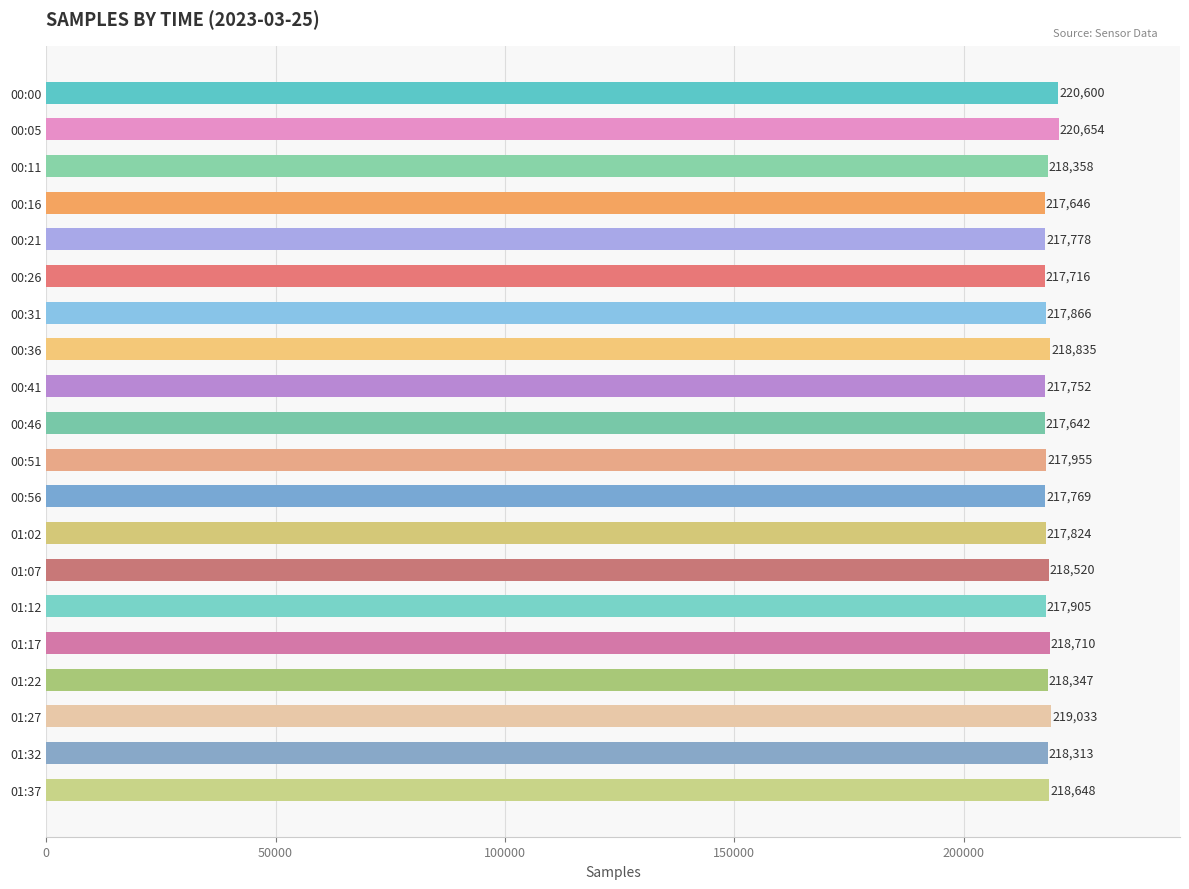

List the labels in order of value, smallest first.

00:46, 00:16, 00:26, 00:41, 00:56, 00:21, 01:02, 00:31, 01:12, 00:51, 01:32, 01:22, 00:11, 01:07, 01:37, 01:17, 00:36, 01:27, 00:00, 00:05